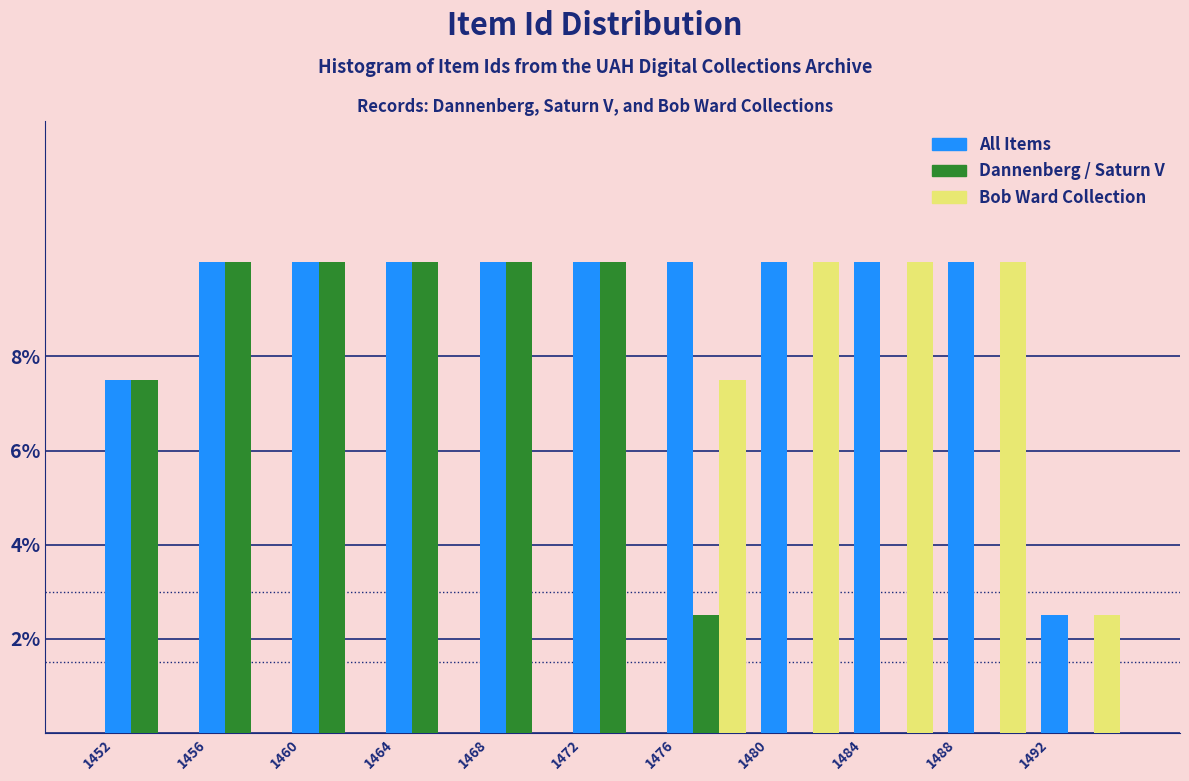

Reading left to right, list every range on the x-axis with the height of the bar of each series over it. The values are not printed on the chart, so give them approximately, as read against the axis.

1452 to 1456: All Items=7.6	Dannenberg / Saturn V=7.6	Bob Ward Collection=0
1456 to 1460: All Items=10.0	Dannenberg / Saturn V=10.0	Bob Ward Collection=0
1460 to 1464: All Items=10.0	Dannenberg / Saturn V=10.0	Bob Ward Collection=0
1464 to 1468: All Items=10.0	Dannenberg / Saturn V=10.0	Bob Ward Collection=0
1468 to 1472: All Items=10.0	Dannenberg / Saturn V=10.0	Bob Ward Collection=0
1472 to 1476: All Items=10.0	Dannenberg / Saturn V=10.0	Bob Ward Collection=0
1476 to 1480: All Items=10.0	Dannenberg / Saturn V=2.6	Bob Ward Collection=7.6
1480 to 1484: All Items=10.0	Dannenberg / Saturn V=0	Bob Ward Collection=10.0
1484 to 1488: All Items=10.0	Dannenberg / Saturn V=0	Bob Ward Collection=10.0
1488 to 1492: All Items=10.0	Dannenberg / Saturn V=0	Bob Ward Collection=10.0
1492 to 1496: All Items=2.6	Dannenberg / Saturn V=0	Bob Ward Collection=2.6